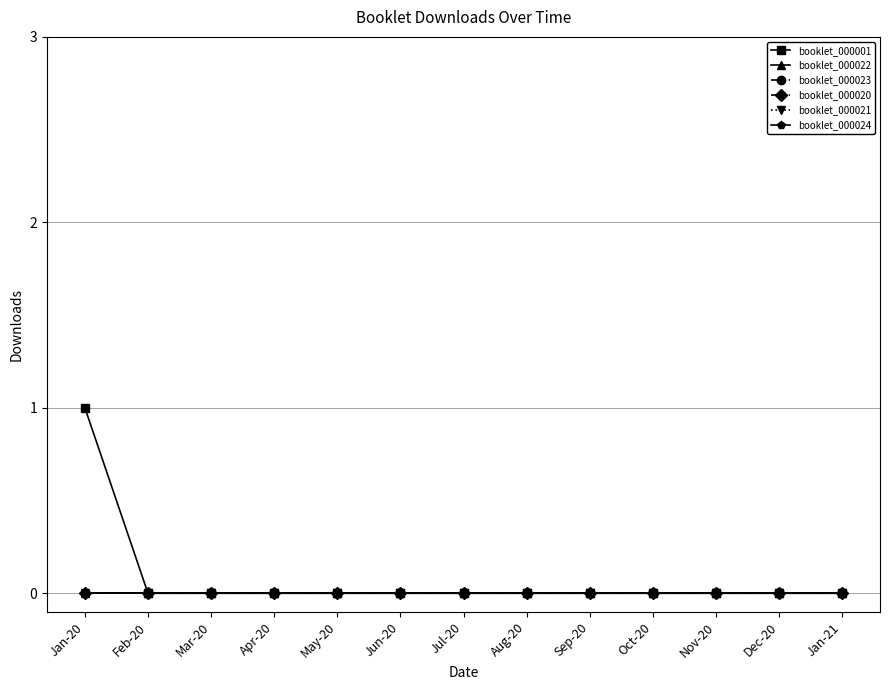

Is this an area chart (filled region under the line)?

No